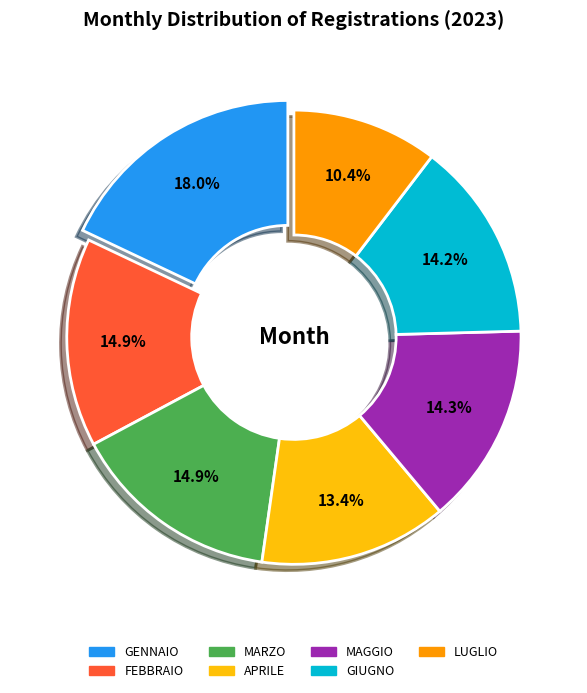

What is the ratio of the value at LUGLIO to the value at GENNAIO?

0.6